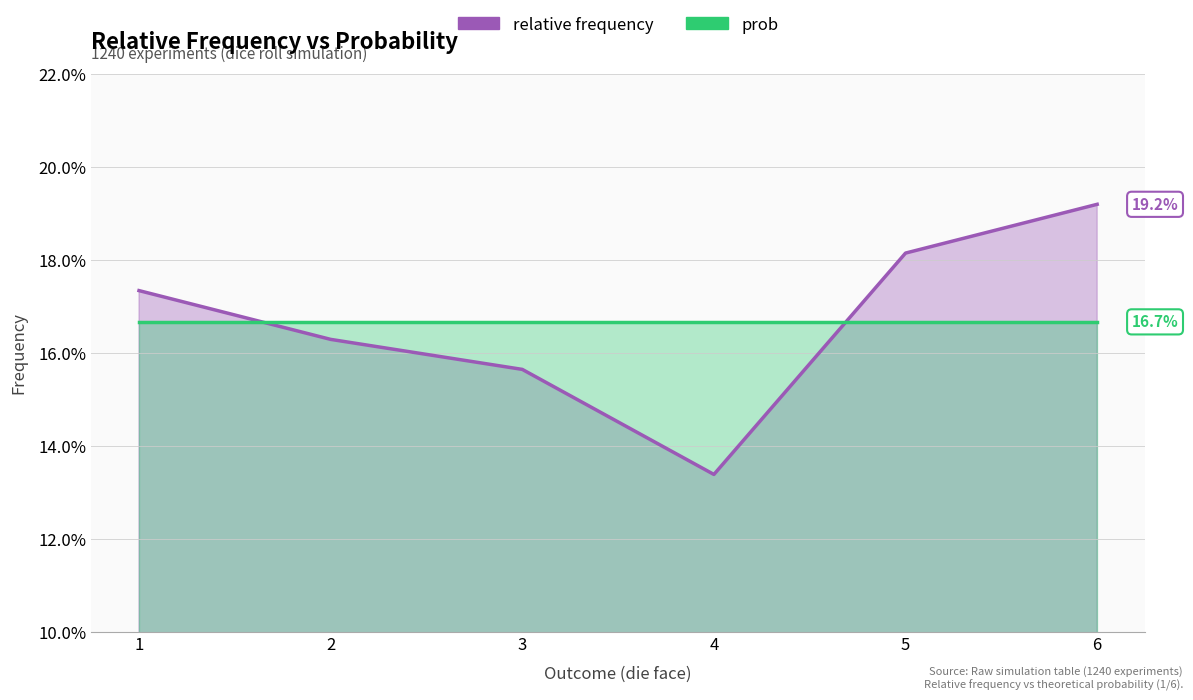

Read the value at 3.

0.2